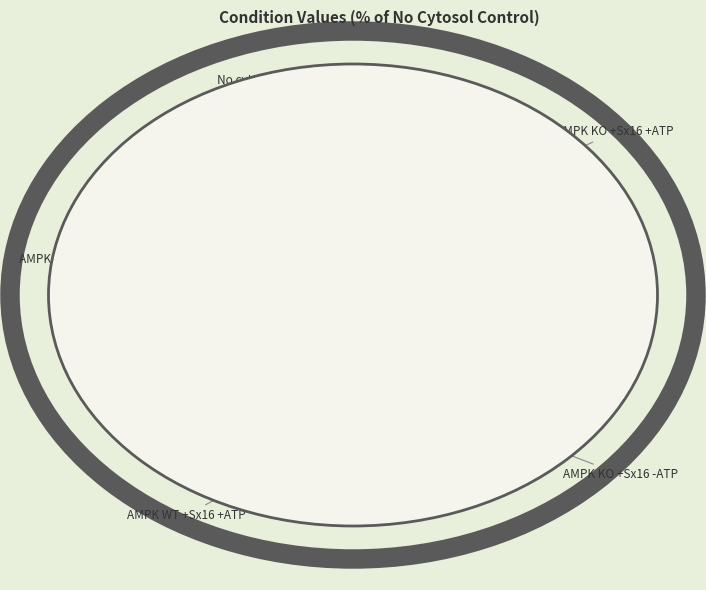

Does AMPK WT +Sx16 +ATP represent more than half of the total?

No